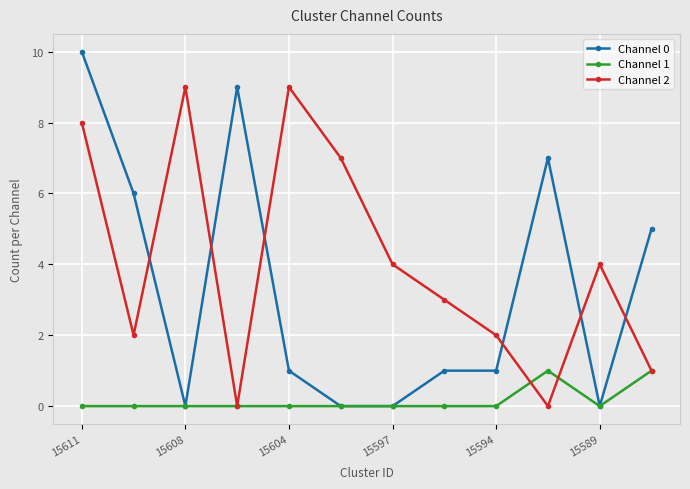

Which series has the largest total across all categories?

Channel 2